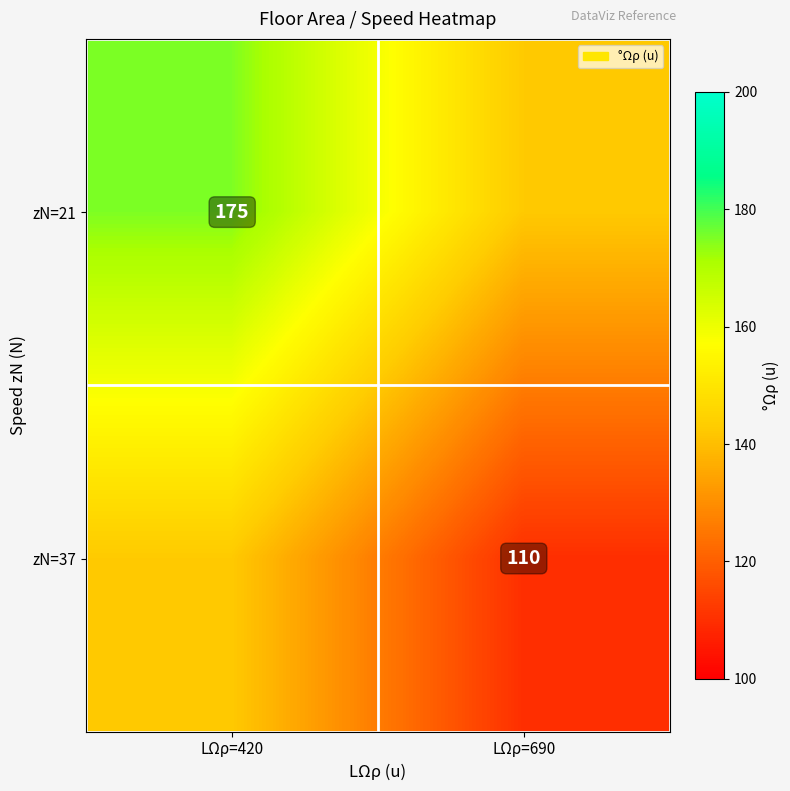

The zN=21 series shows 238.7 at LΩρ=420. True or false?

False